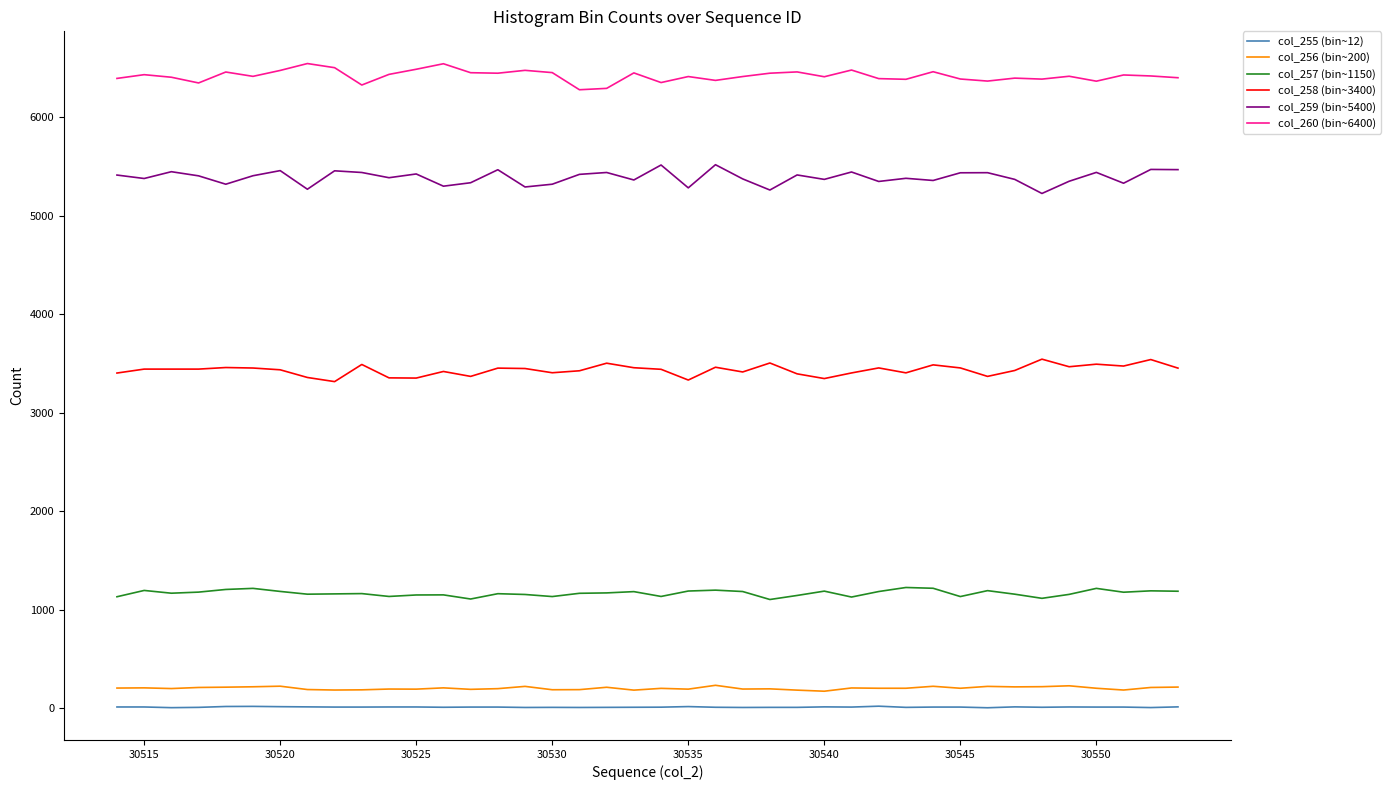

In col_257 (bin~1150), how many points are lower than both neighbors (excluding endpoints)?

11